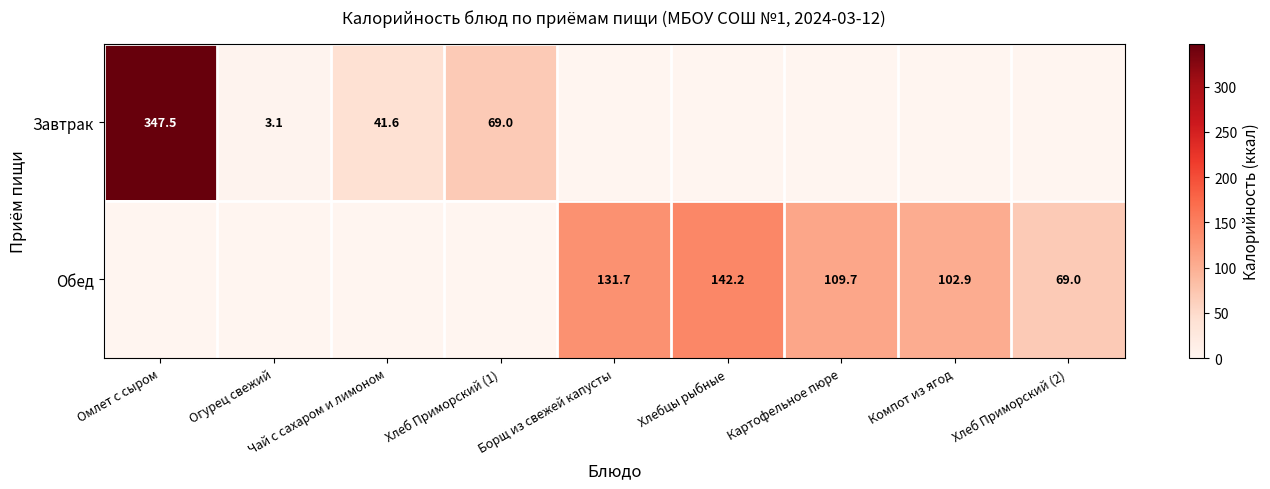

Is it true that Обед equals 69.0 at Хлеб Приморский (2)?

True